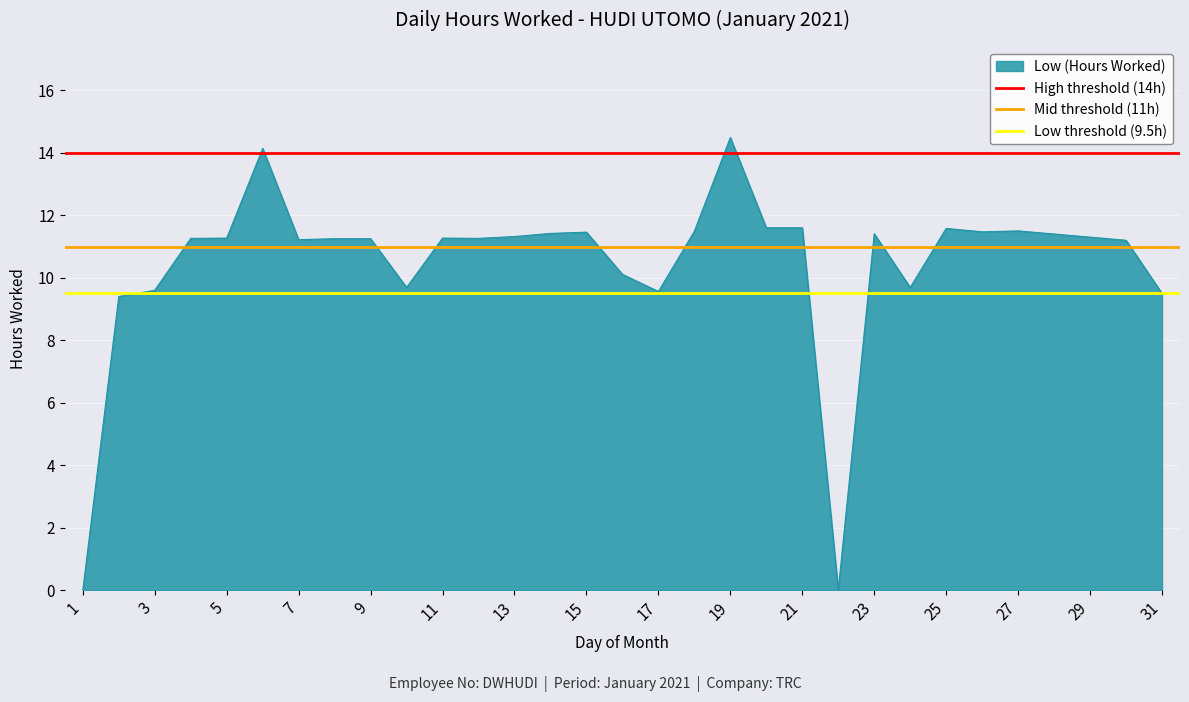

The value of Mid threshold (11h) at 1 is 11.0. True or false?

True